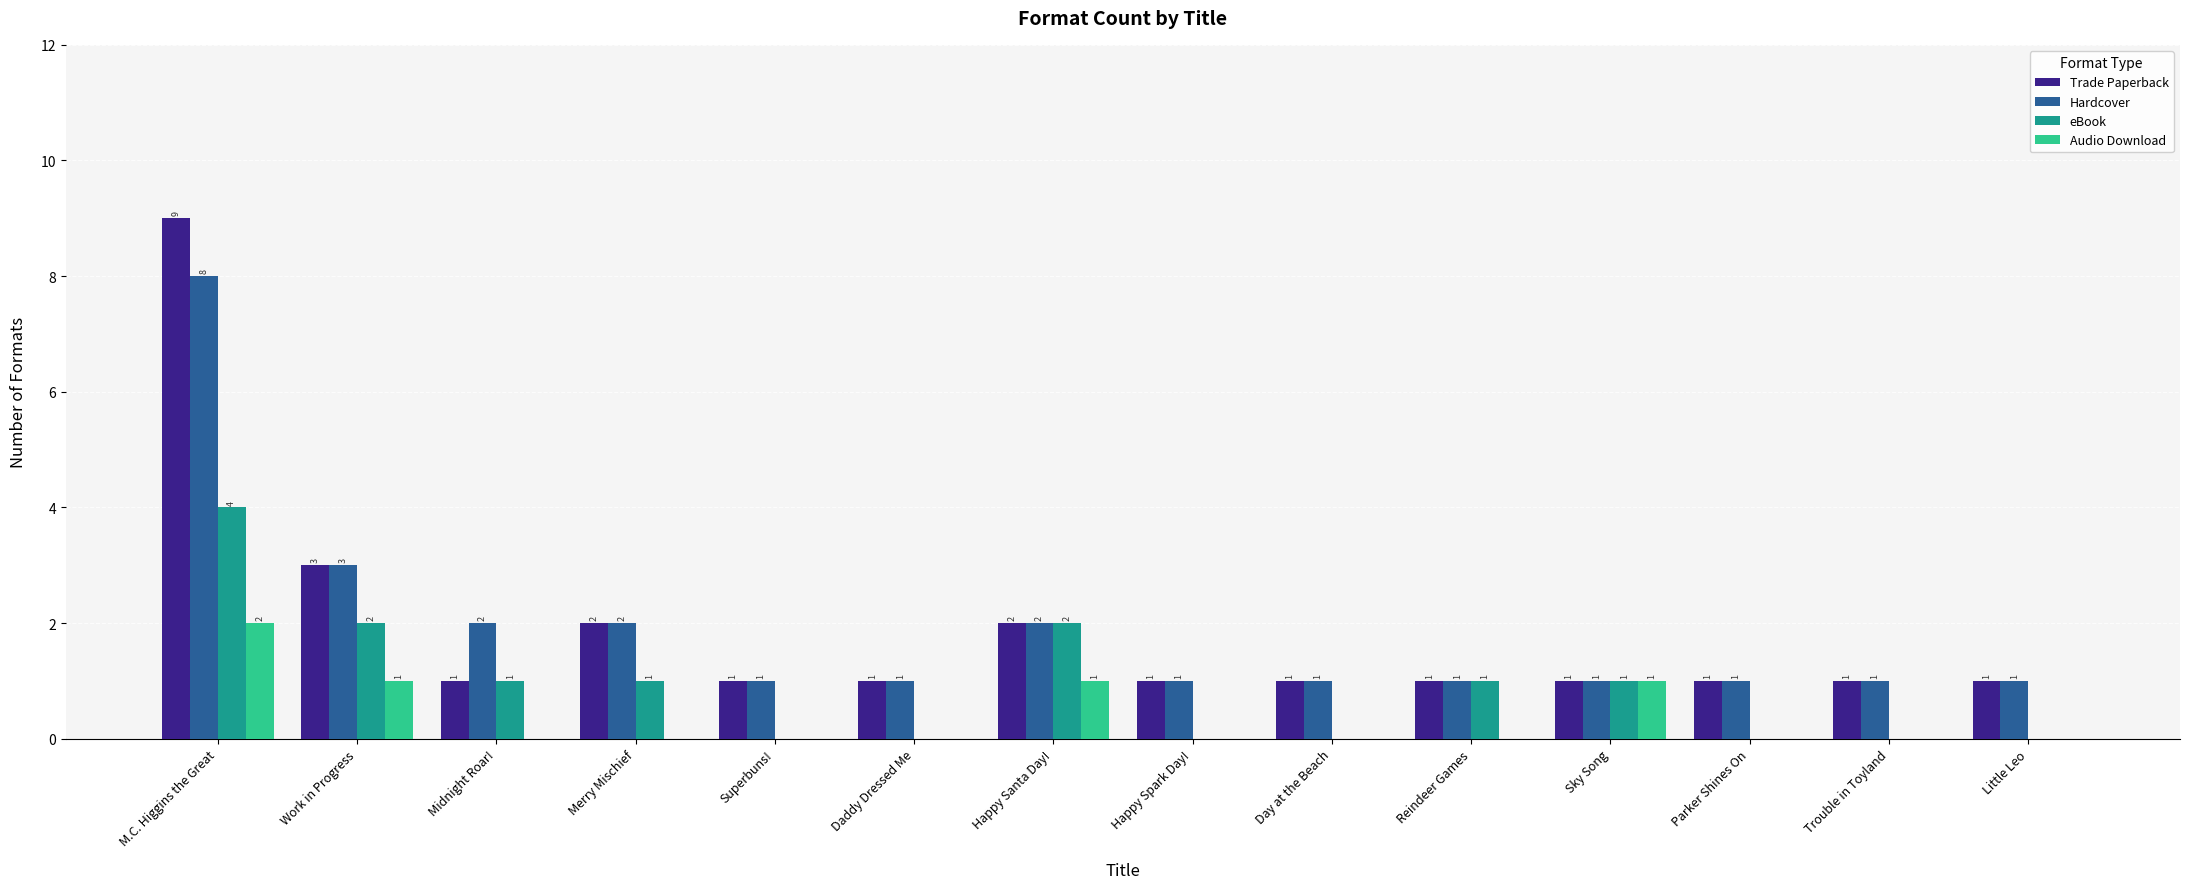

What are all the series names shown in the legend?

Trade Paperback, Hardcover, eBook, Audio Download